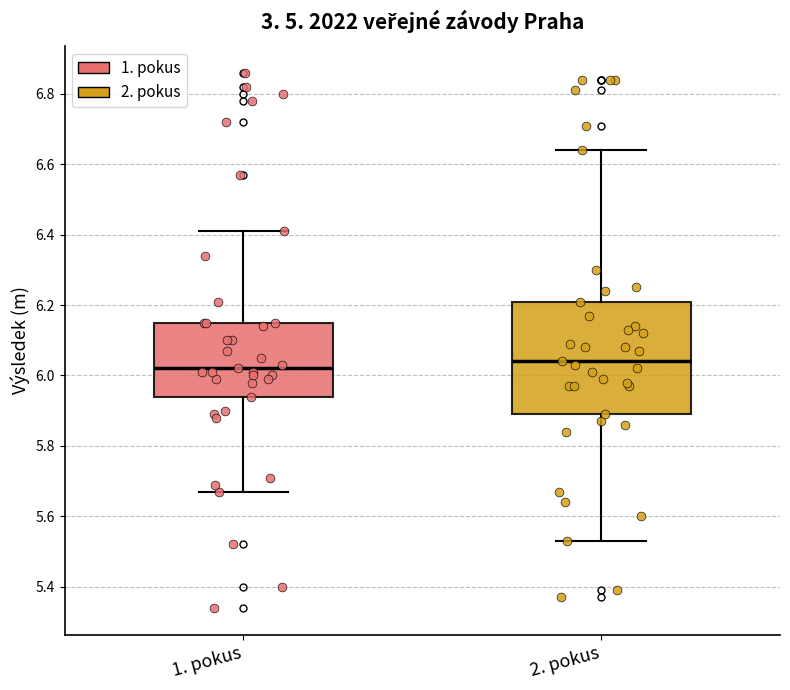

Reading left to right, read every box against the y-axis: the position of its median line, the range the box covers, and the ends of its whiskers. The values are not printed on the chart, so give them approximately, as read against the axis.

1. pokus: median 6.02, box 5.94 to 6.16, whiskers 5.68 to 6.42
2. pokus: median 6.04, box 5.90 to 6.22, whiskers 5.54 to 6.64